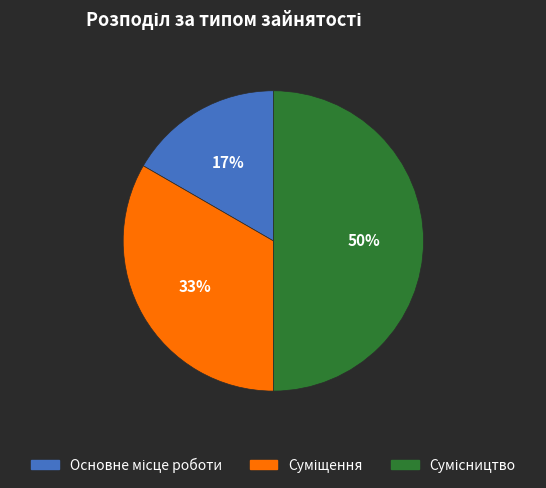

To the nearest percent, what is the average slice percentage?

33%